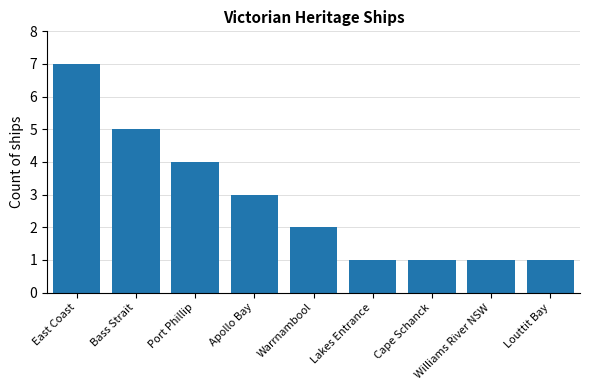

How many categories are shown in the chart?

9